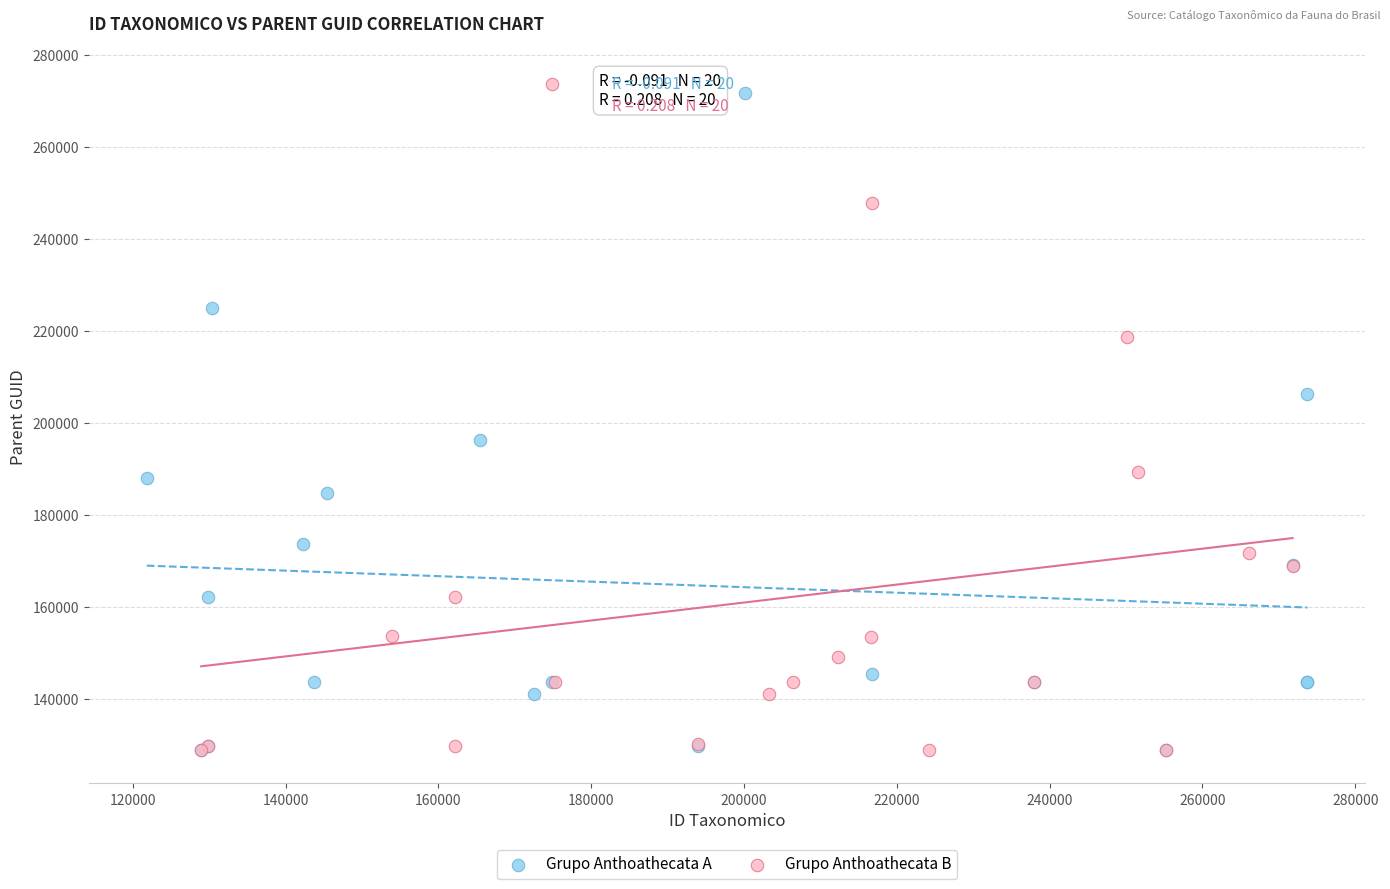

What are all the series names shown in the legend?

Grupo Anthoathecata A, Grupo Anthoathecata B